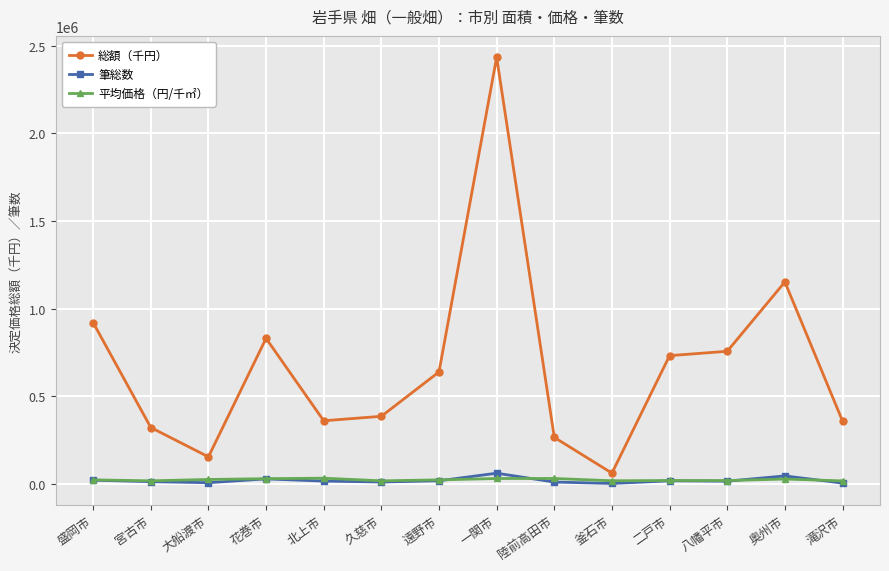

What is the highest value of the 筆総数 series?

61259